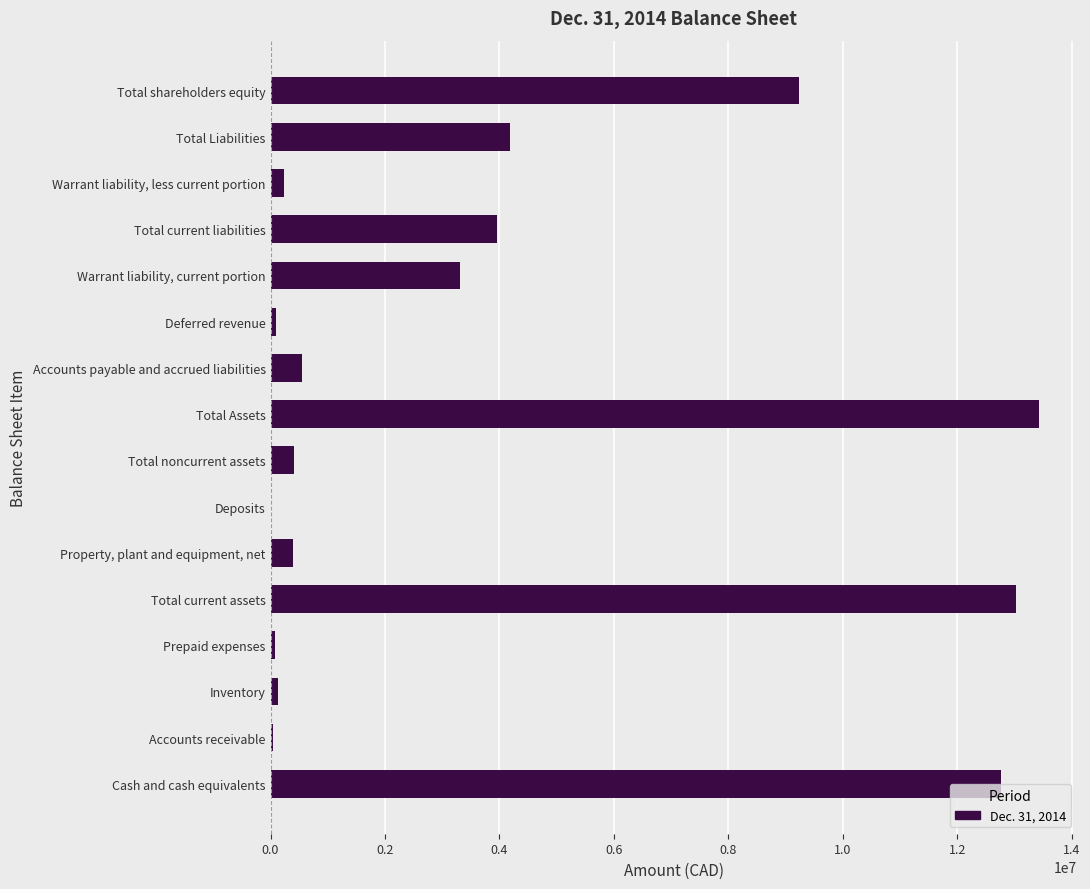

What is the sum of the values at Total current liabilities and Warrant liability, current portion?

7273447